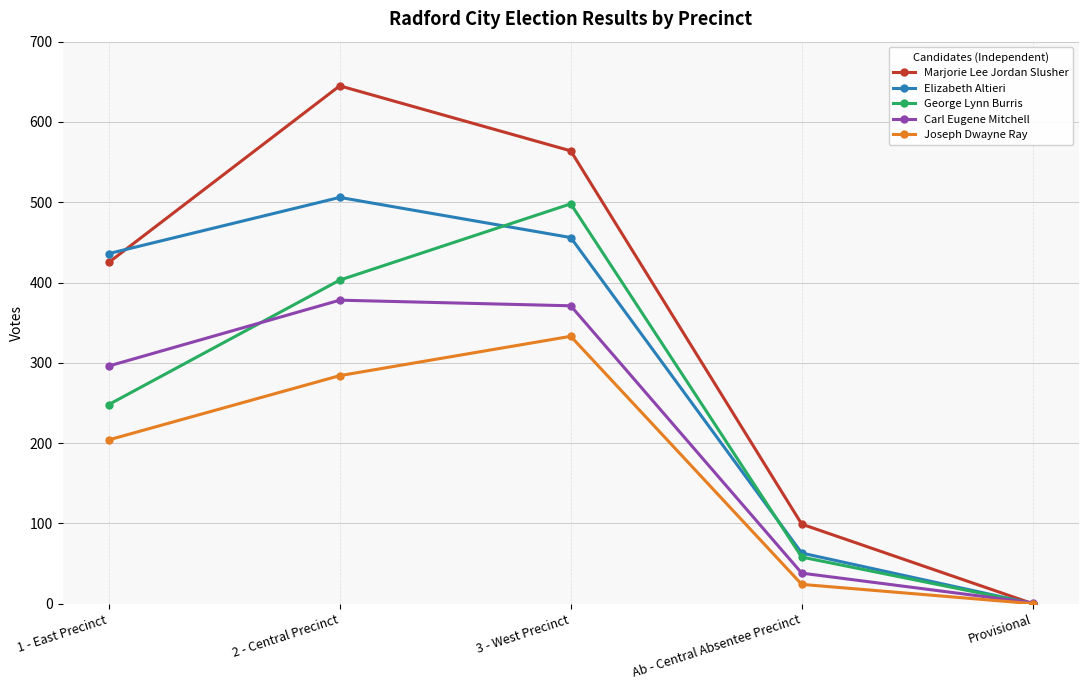

List the series in order of their peak value, lowest first.

Joseph Dwayne Ray, Carl Eugene Mitchell, George Lynn Burris, Elizabeth Altieri, Marjorie Lee Jordan Slusher